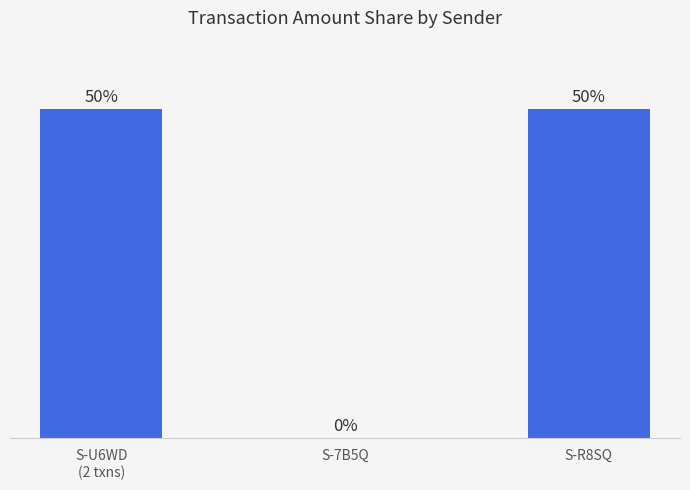

Which has a higher value, S-R8SQ or S-7B5Q?

S-R8SQ